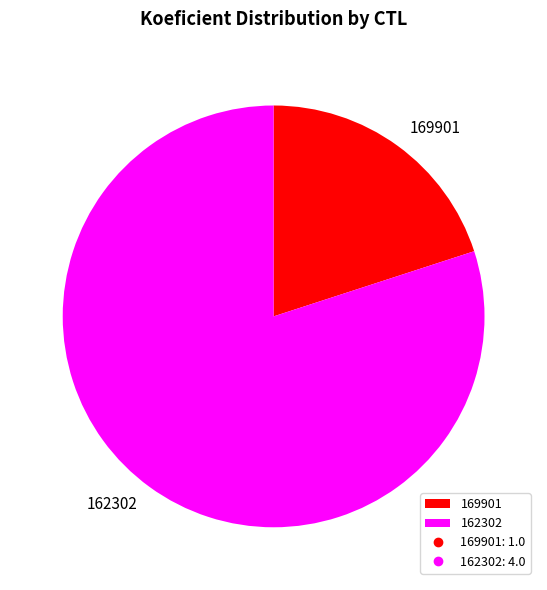

True or false: 169901 accounts for 20% of the total.

True